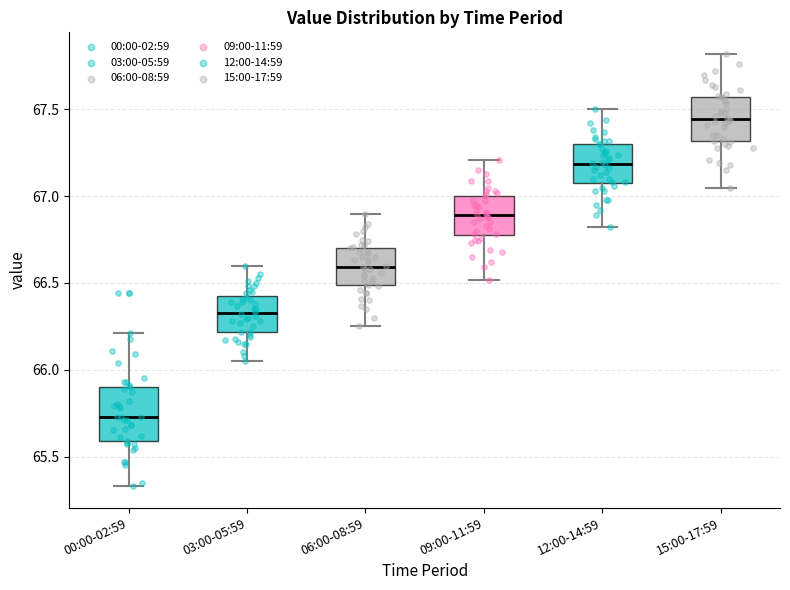

Which box has the lowest median line?

00:00-02:59